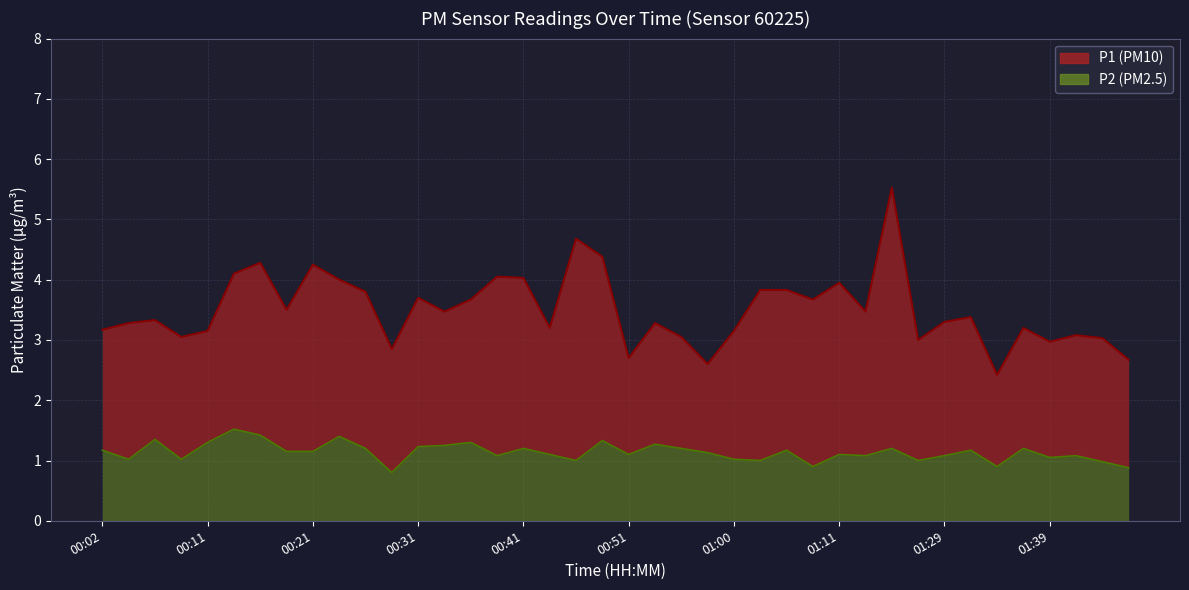

How many interior local peaks does the P2 line series have?

13